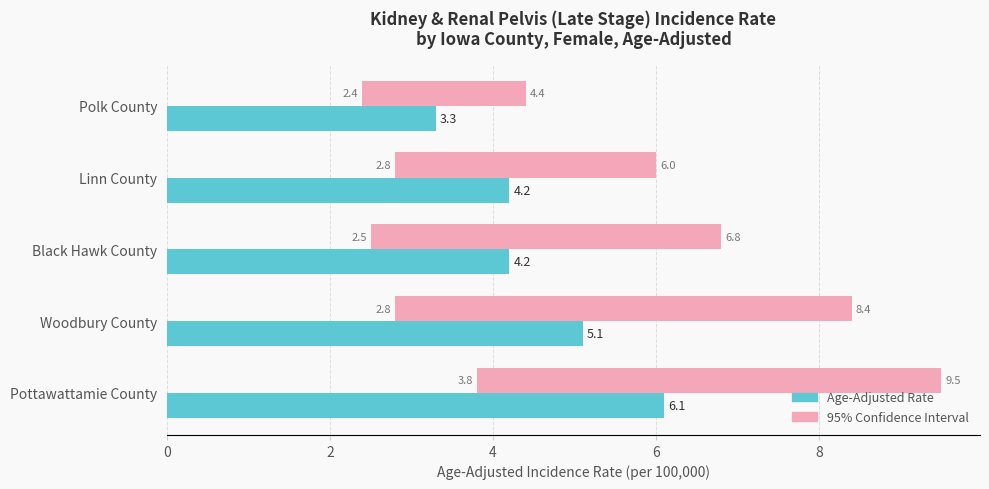

What is the average value of the Age-Adjusted Rate series?

4.6